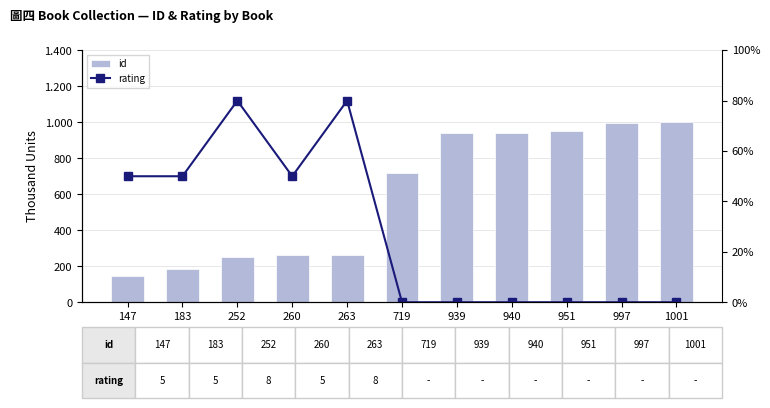

Which series has the largest total across all categories?

id